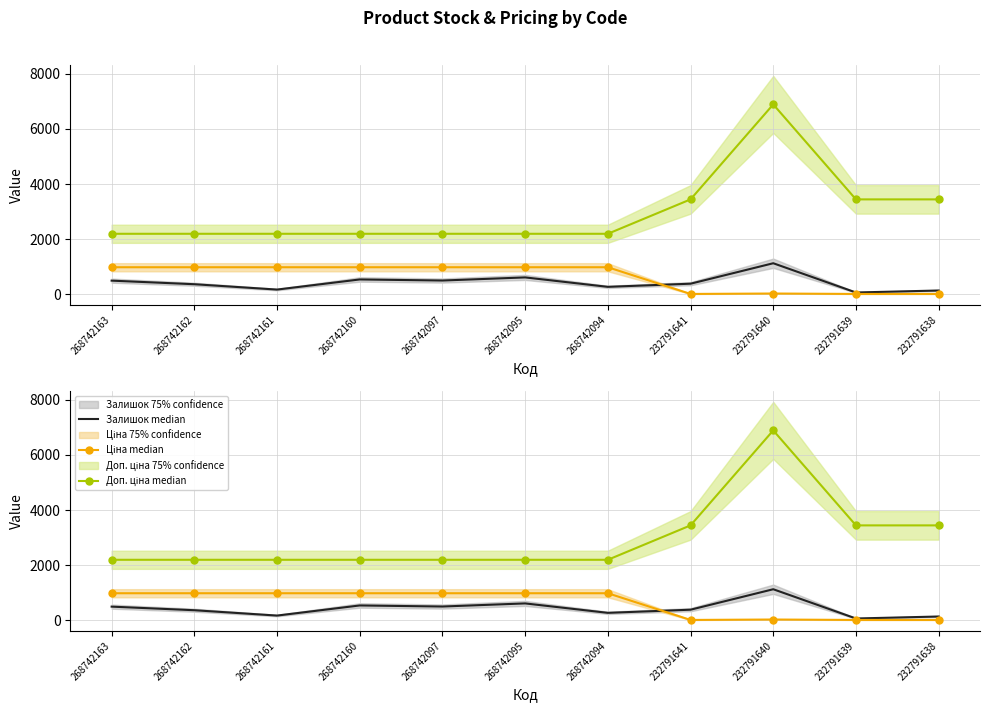

What is the total value across all series at 268742160?

3722.3